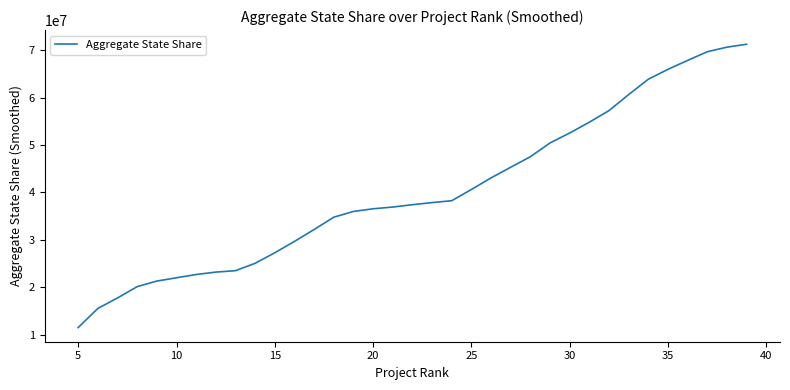

What is the greatest value displayed?

71213536.8